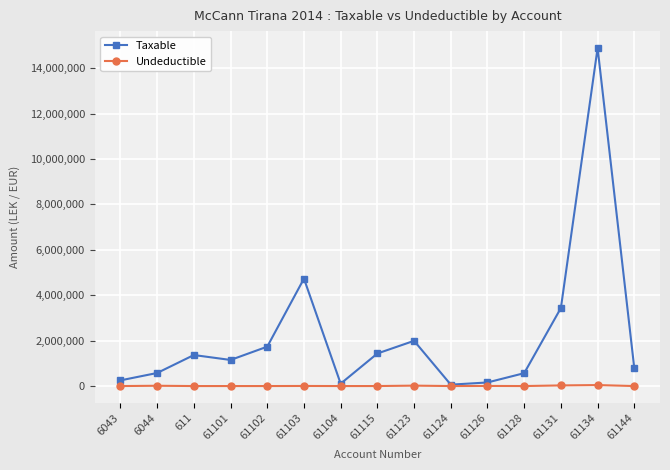

List the series in order of their overall mean, lowest first.

Undeductible, Taxable